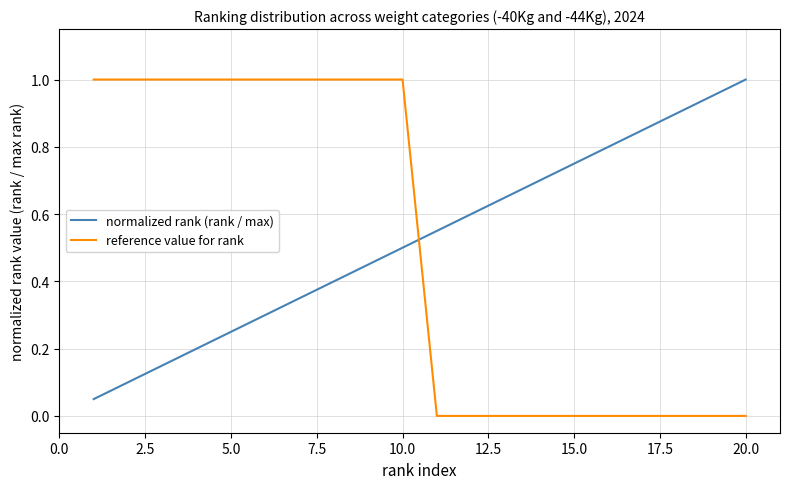

Which series has the largest range (max minus min)?

reference value for rank